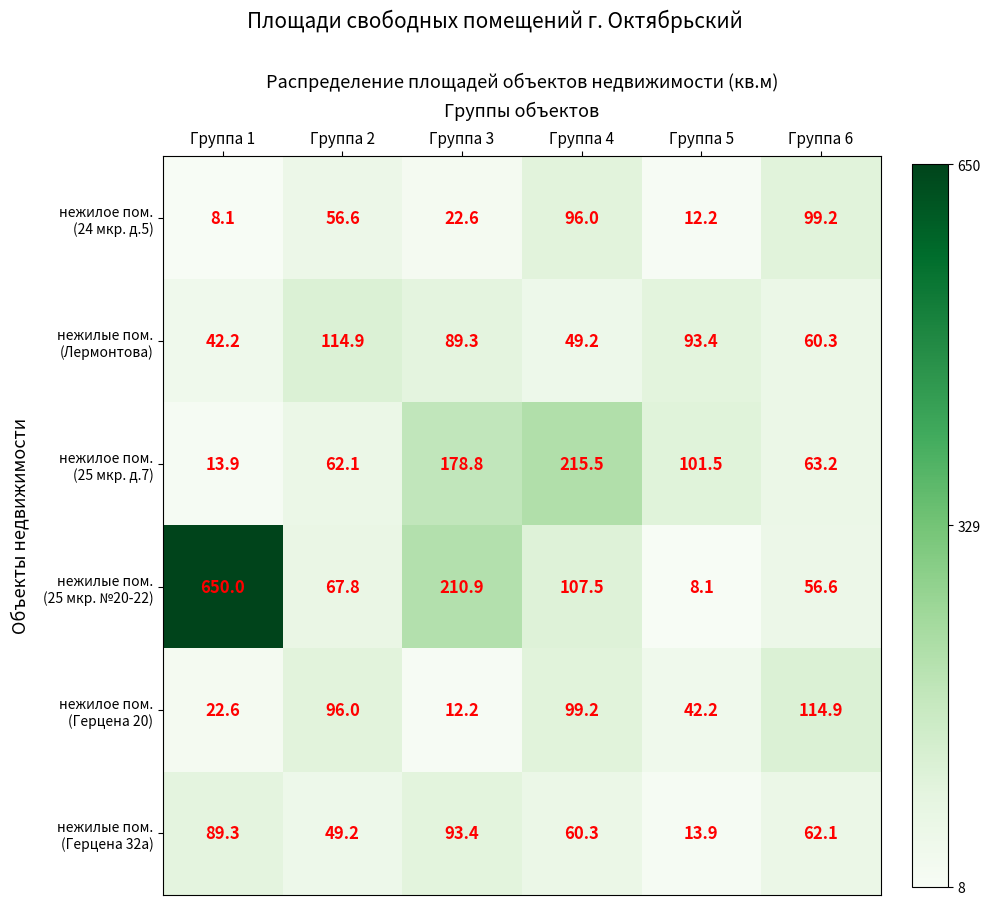

At which category does the chart reach its peak across all series?

Группа 1